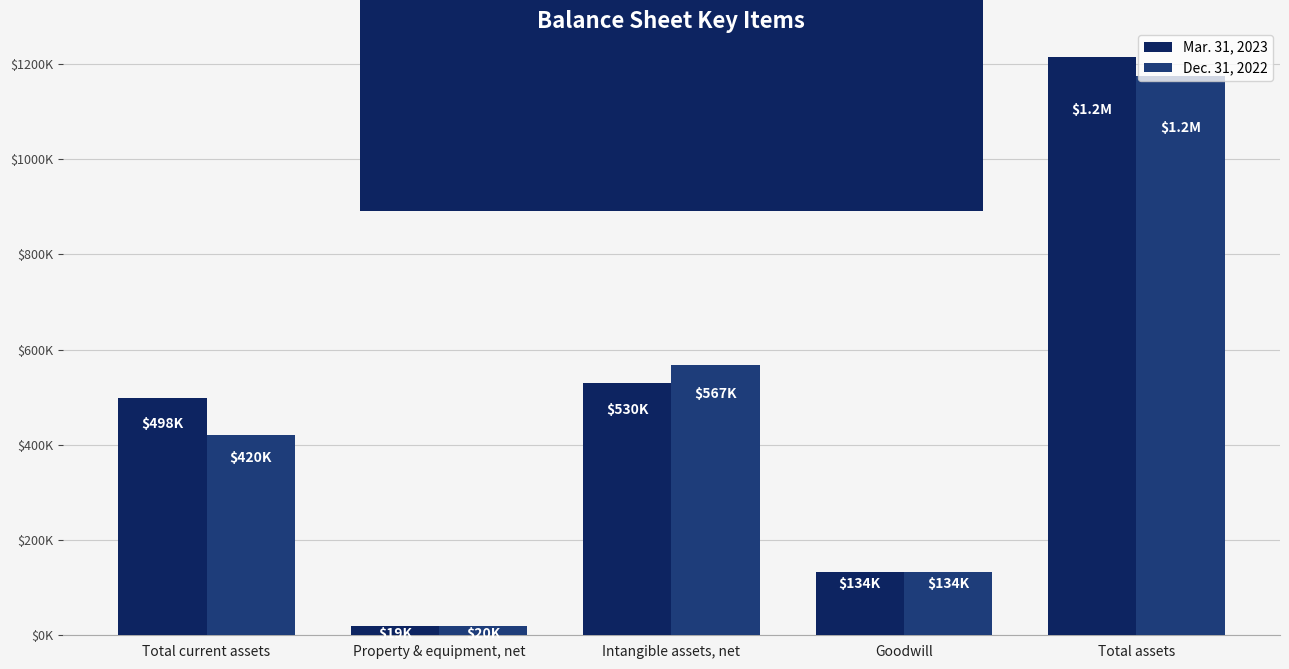

What value does the Mar. 31, 2023 series have at Goodwill, to the nearest 10?

133860